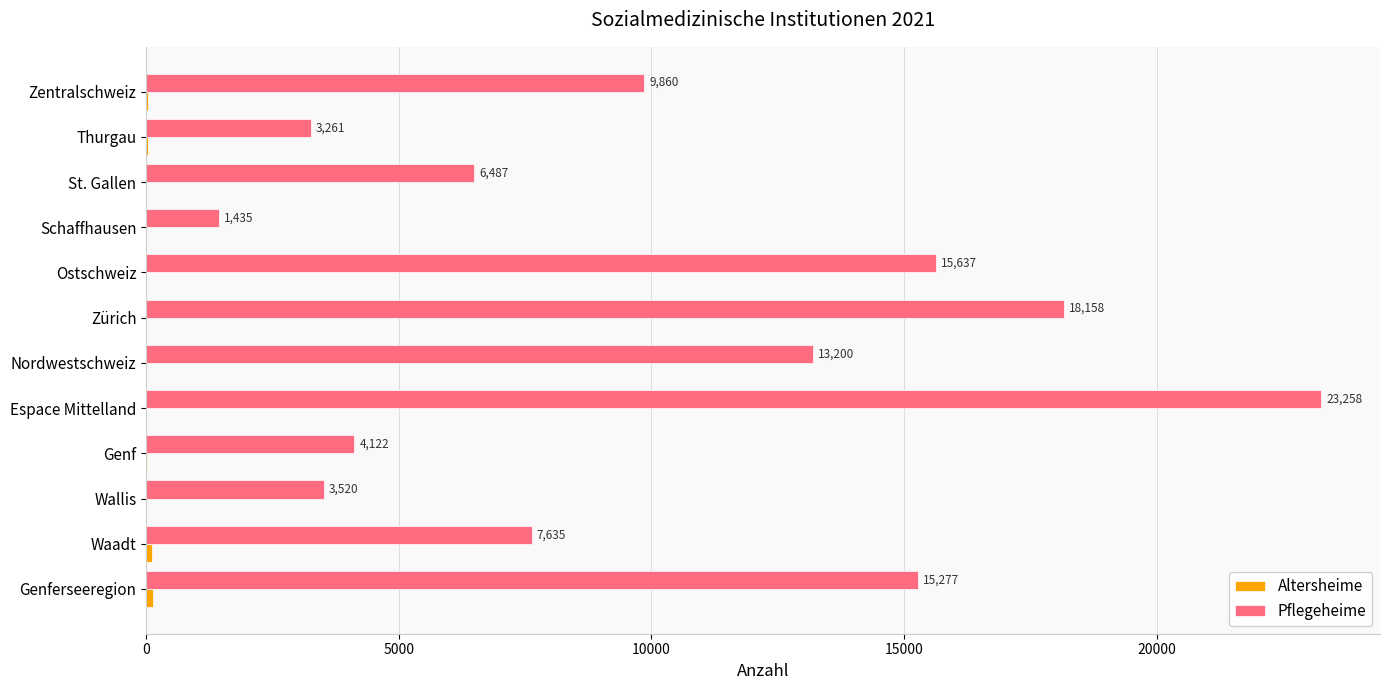

True or false: Pflegeheime has a value of 7635 at Waadt.

True